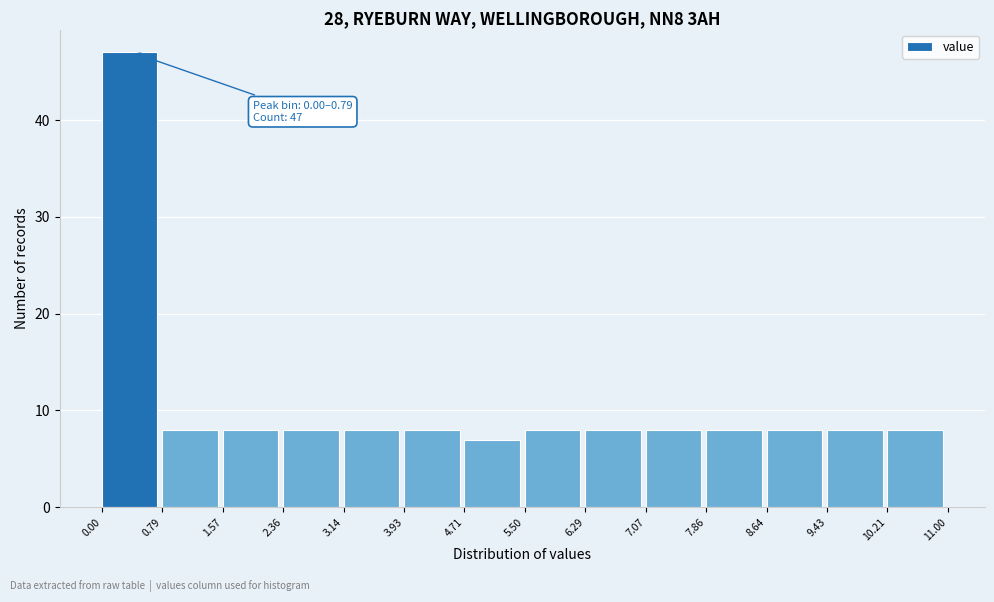

Which range on the x-axis has the tallest bar?

0.00 to 0.79